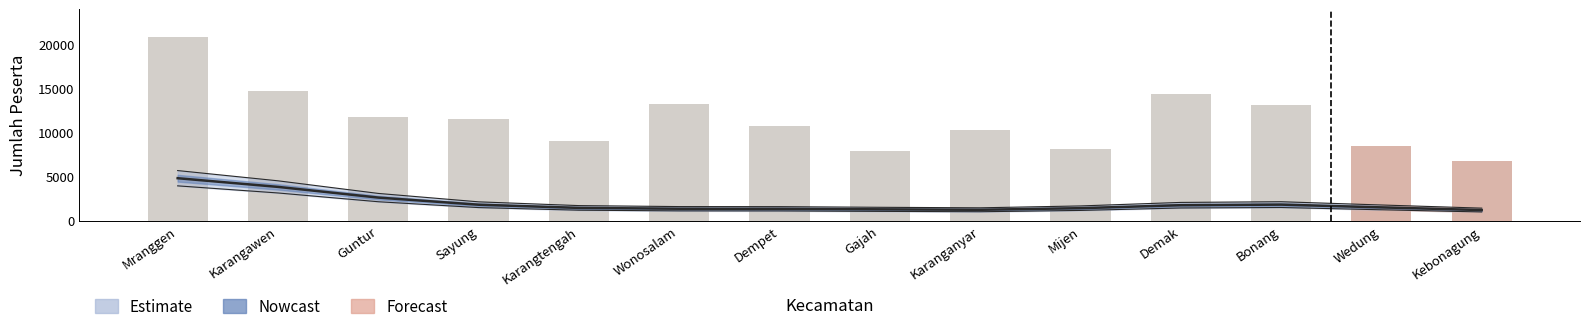

What is the change in value from Karangtengah to Wedung?

-536